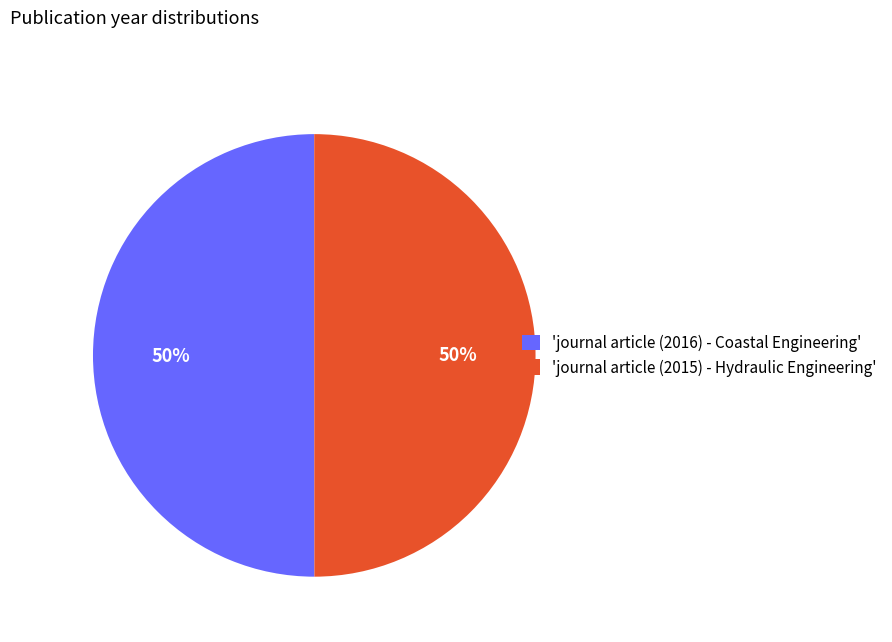

To the nearest percent, what is the combined percentage of 'journal article (2015) - Hydraulic Engineering' and 'journal article (2016) - Coastal Engineering'?

100%